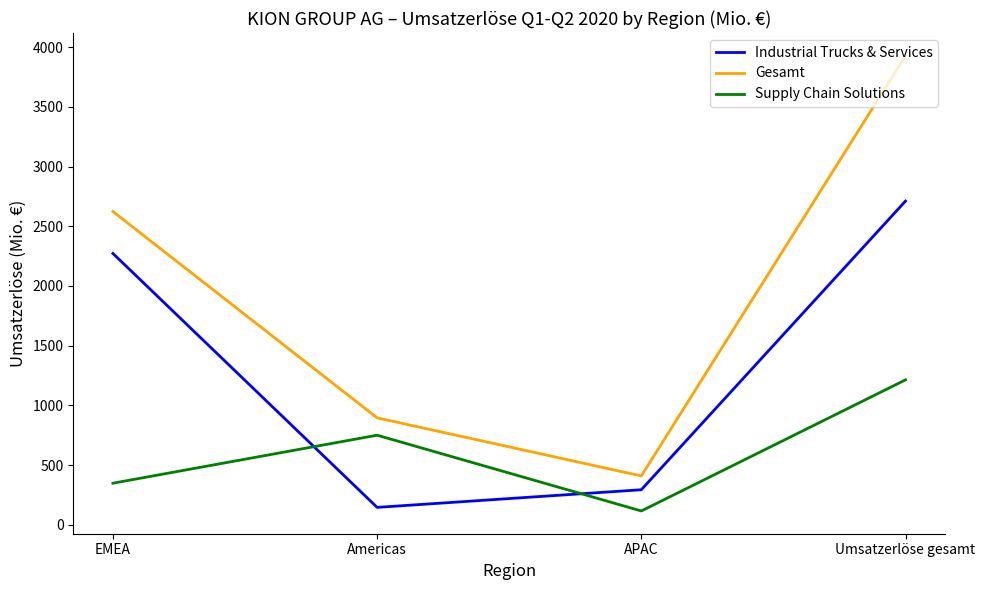

At how many categories does at least one series exceed 3672?

1